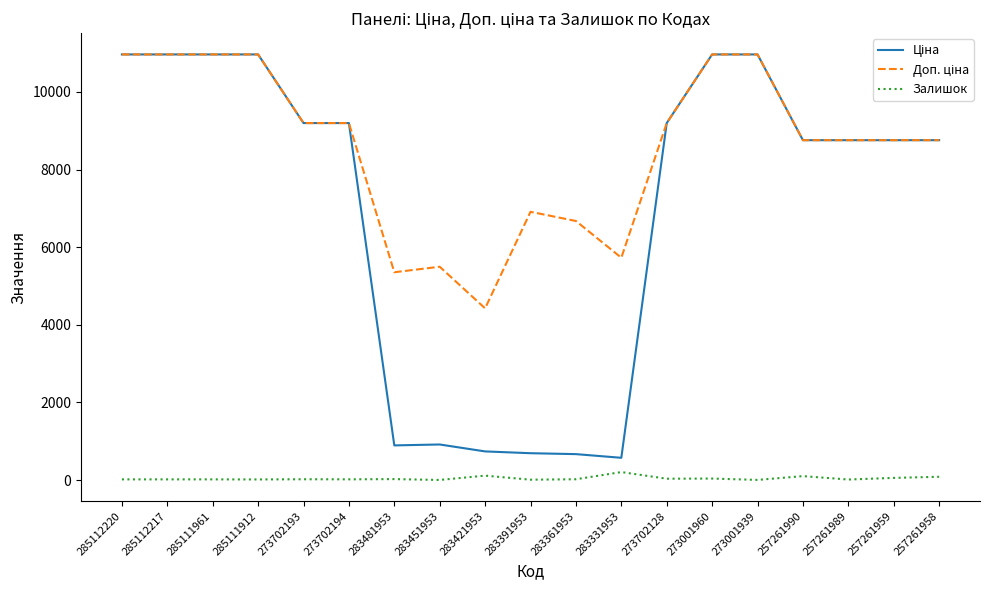

What is the greatest value displayed?

10964.4